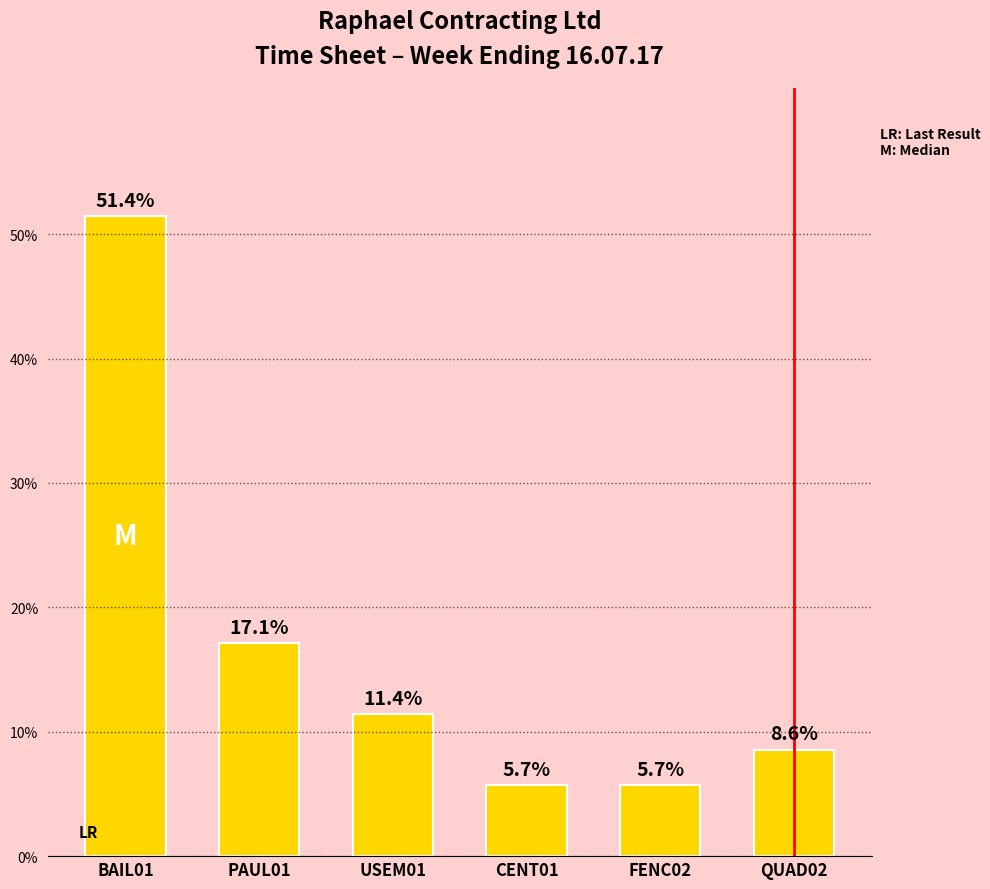

What is the label of the 6th bar from the left?

QUAD02